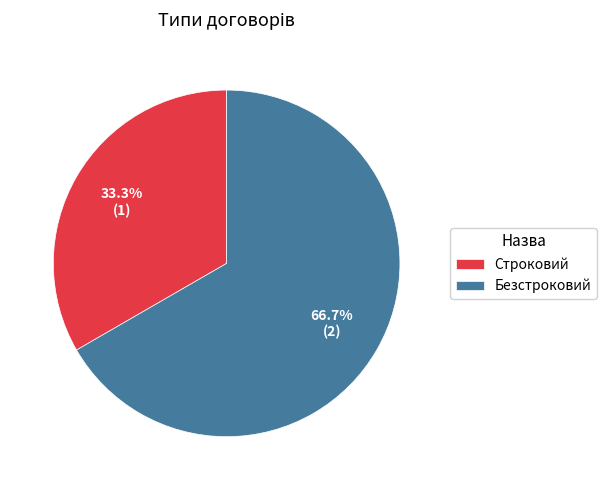

Combined, do Безстроковий and Строковий account for over 50%?

Yes